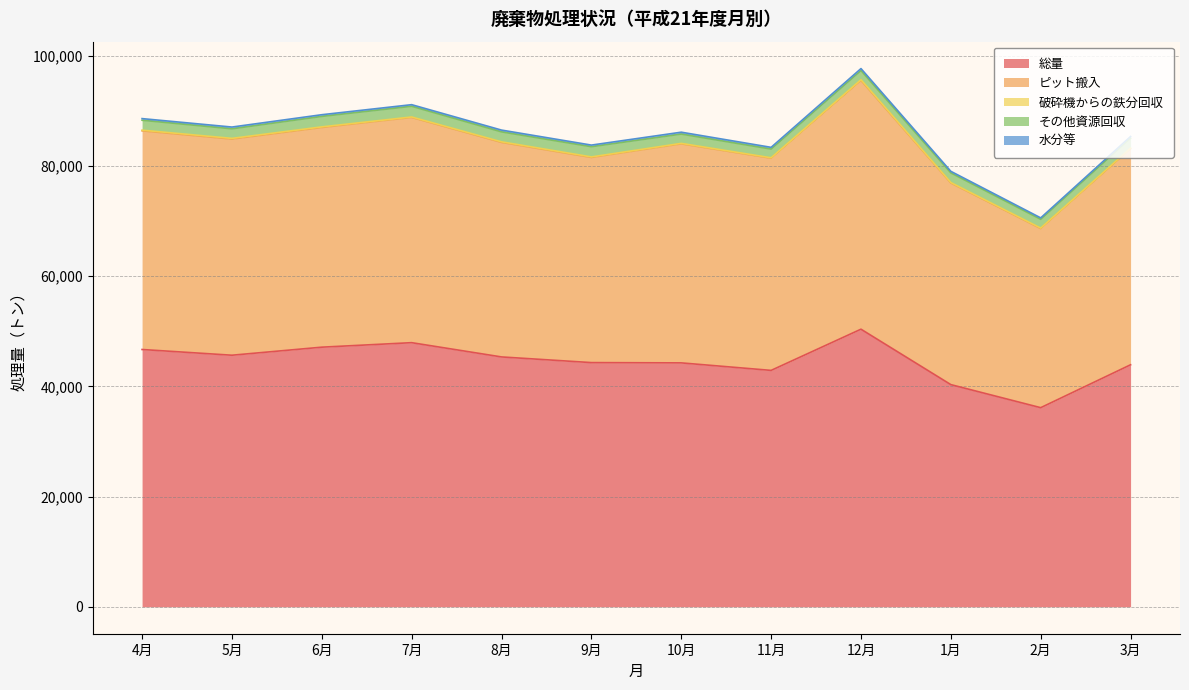

Between 2月 and 6月, which is larger?

6月